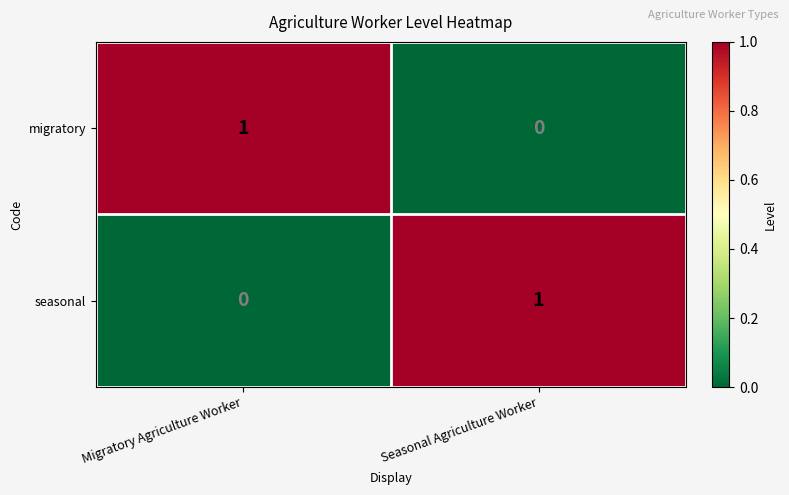

The seasonal series shows 0 at Migratory Agriculture Worker. True or false?

True